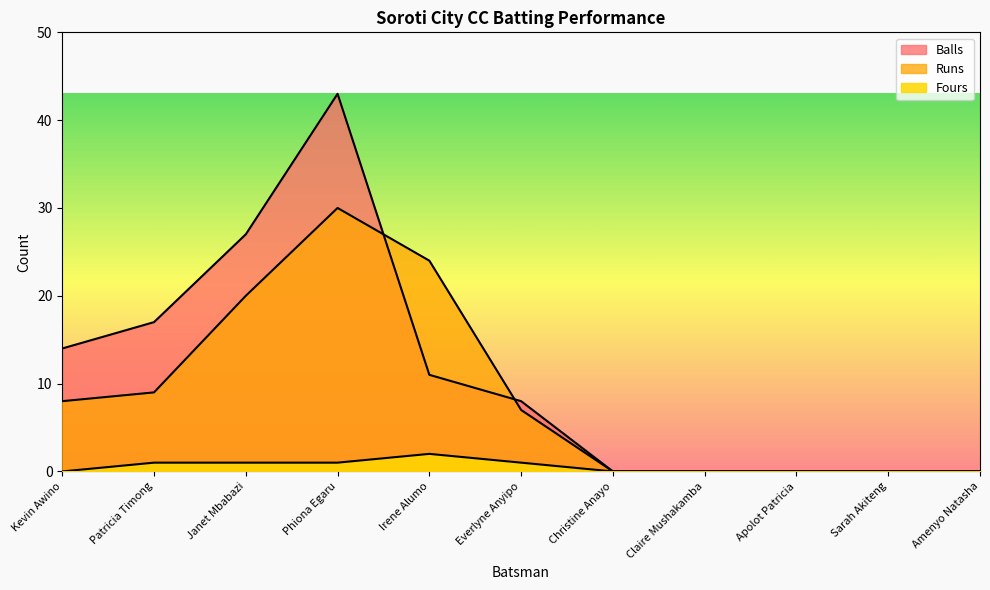

Does the chart display data point markers on the line(s)?

No